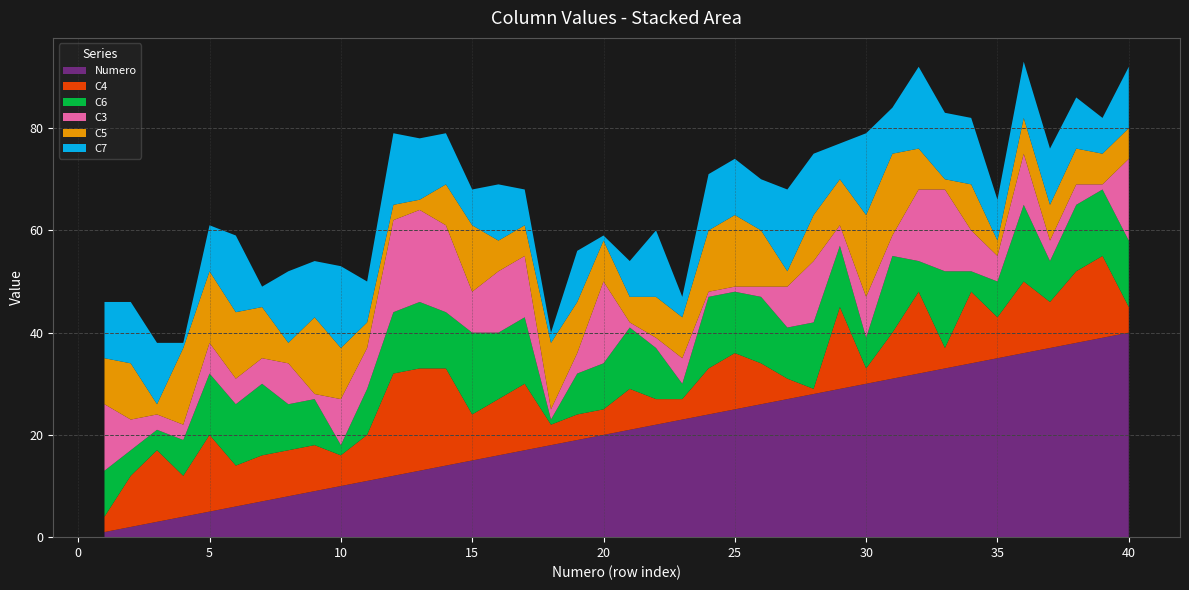

Reading right to left, transcribe all the data shown in this chart.

Numero: 40=40	39=39	38=38	37=37	36=36	35=35	34=34	33=33	32=32	31=31	30=30	29=29	28=28	27=27	26=26	25=25	24=24	23=23	22=22	21=21	20=20	19=19	18=18	17=17	16=16	15=15	14=14	13=13	12=12	11=11	10=10	9=9	8=8	7=7	6=6	5=5	4=4	3=3	2=2	1=1
C4: 40=5	39=16	38=14	37=9	36=14	35=8	34=14	33=4	32=16	31=9	30=3	29=16	28=1	27=4	26=8	25=11	24=9	23=4	22=5	21=8	20=5	19=5	18=4	17=13	16=11	15=9	14=19	13=20	12=20	11=9	10=6	9=9	8=9	7=9	6=8	5=15	4=8	3=14	2=10	1=3
C6: 40=13	39=13	38=13	37=8	36=15	35=7	34=4	33=15	32=6	31=15	30=6	29=12	28=13	27=10	26=13	25=12	24=14	23=3	22=10	21=12	20=9	19=8	18=1	17=13	16=13	15=16	14=11	13=13	12=12	11=9	10=2	9=9	8=9	7=14	6=12	5=12	4=7	3=4	2=5	1=9
C3: 40=16	39=1	38=4	37=4	36=10	35=5	34=8	33=16	32=14	31=4	30=8	29=4	28=12	27=8	26=2	25=1	24=1	23=5	22=2	21=1	20=16	19=4	18=2	17=12	16=12	15=8	14=17	13=18	12=18	11=8	10=9	9=1	8=8	7=5	6=5	5=6	4=3	3=3	2=6	1=13
C5: 40=6	39=6	38=7	37=7	36=7	35=3	34=9	33=2	32=8	31=16	30=16	29=9	28=9	27=3	26=11	25=14	24=12	23=8	22=8	21=5	20=8	19=10	18=13	17=6	16=6	15=13	14=8	13=2	12=3	11=5	10=10	9=15	8=4	7=10	6=13	5=14	4=15	3=2	2=11	1=9
C7: 40=12	39=7	38=10	37=11	36=11	35=8	34=13	33=13	32=16	31=9	30=16	29=7	28=12	27=16	26=10	25=11	24=11	23=4	22=13	21=7	20=1	19=10	18=2	17=7	16=11	15=7	14=10	13=12	12=14	11=8	10=16	9=11	8=14	7=4	6=15	5=9	4=1	3=12	2=12	1=11